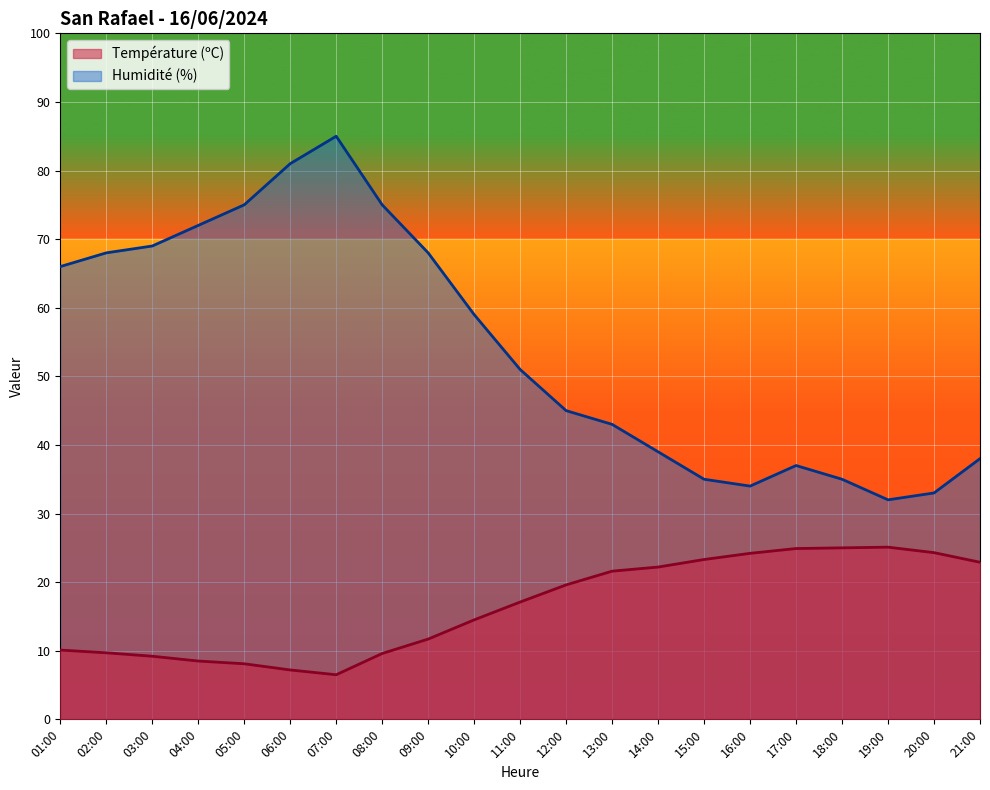

Which label corresponds to the largest value in the chart?

07:00